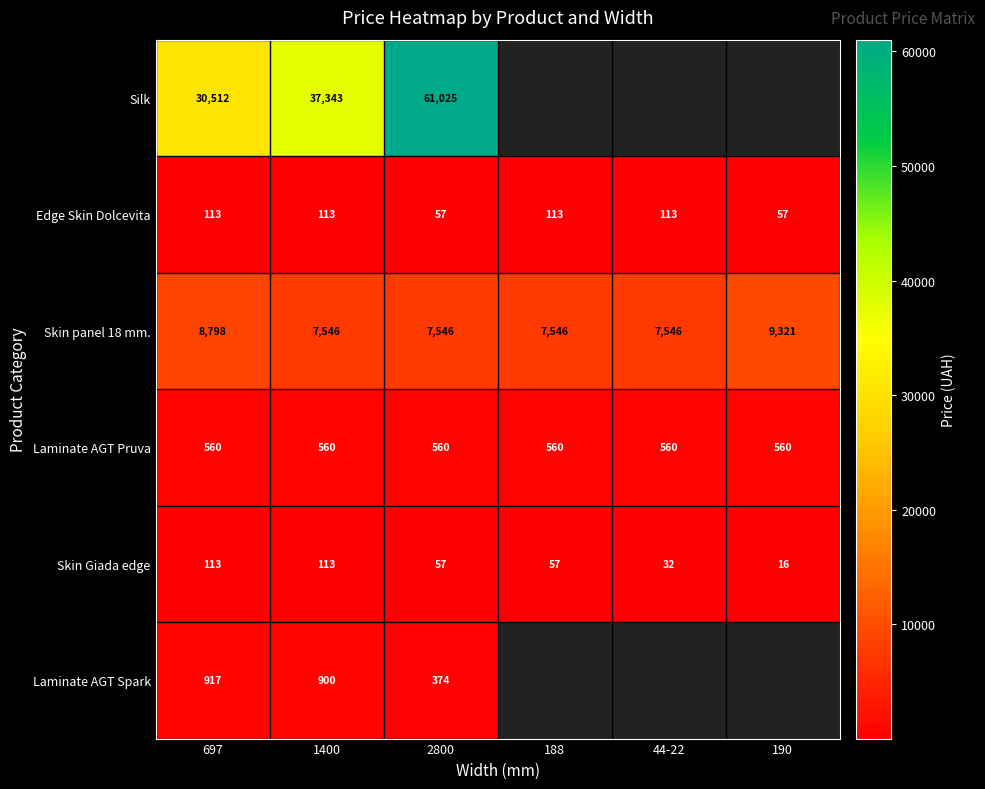

Is it true that Edge Skin Dolcevita equals 161.2 at 44-22?

False